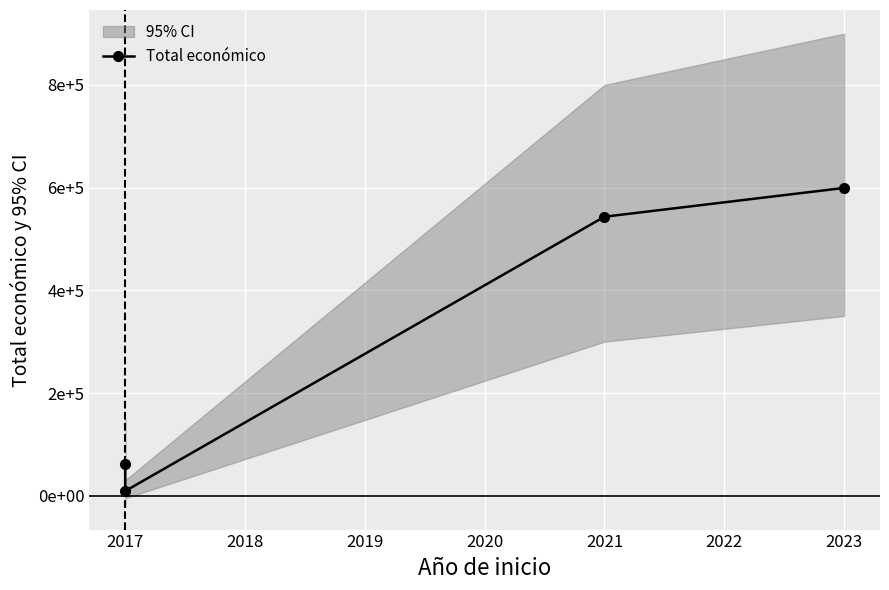

What is the value of the 2nd point from the left?

9000